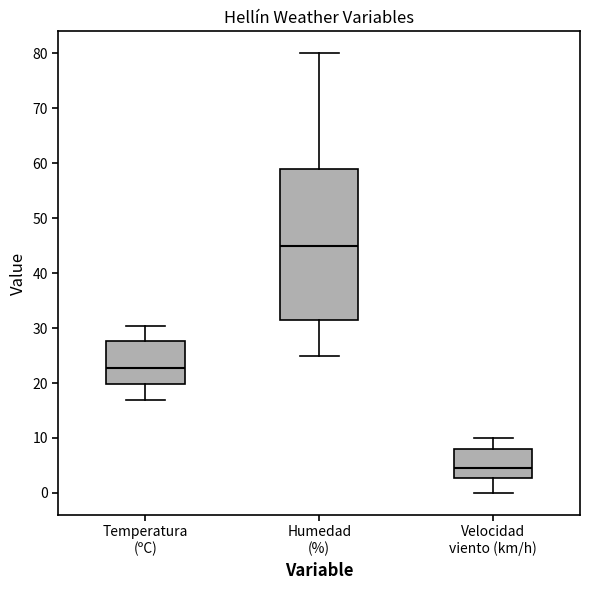

Reading left to right, read every box against the y-axis: the position of its median line, the range the box covers, and the ends of its whiskers. The values are not printed on the chart, so give them approximately, as read against the axis.

Temperatura (ºC): median 23, box 20 to 28, whiskers 17 to 30
Humedad (%): median 45, box 32 to 59, whiskers 25 to 80
Velocidad viento (km/h): median 5, box 3 to 8, whiskers 0 to 10